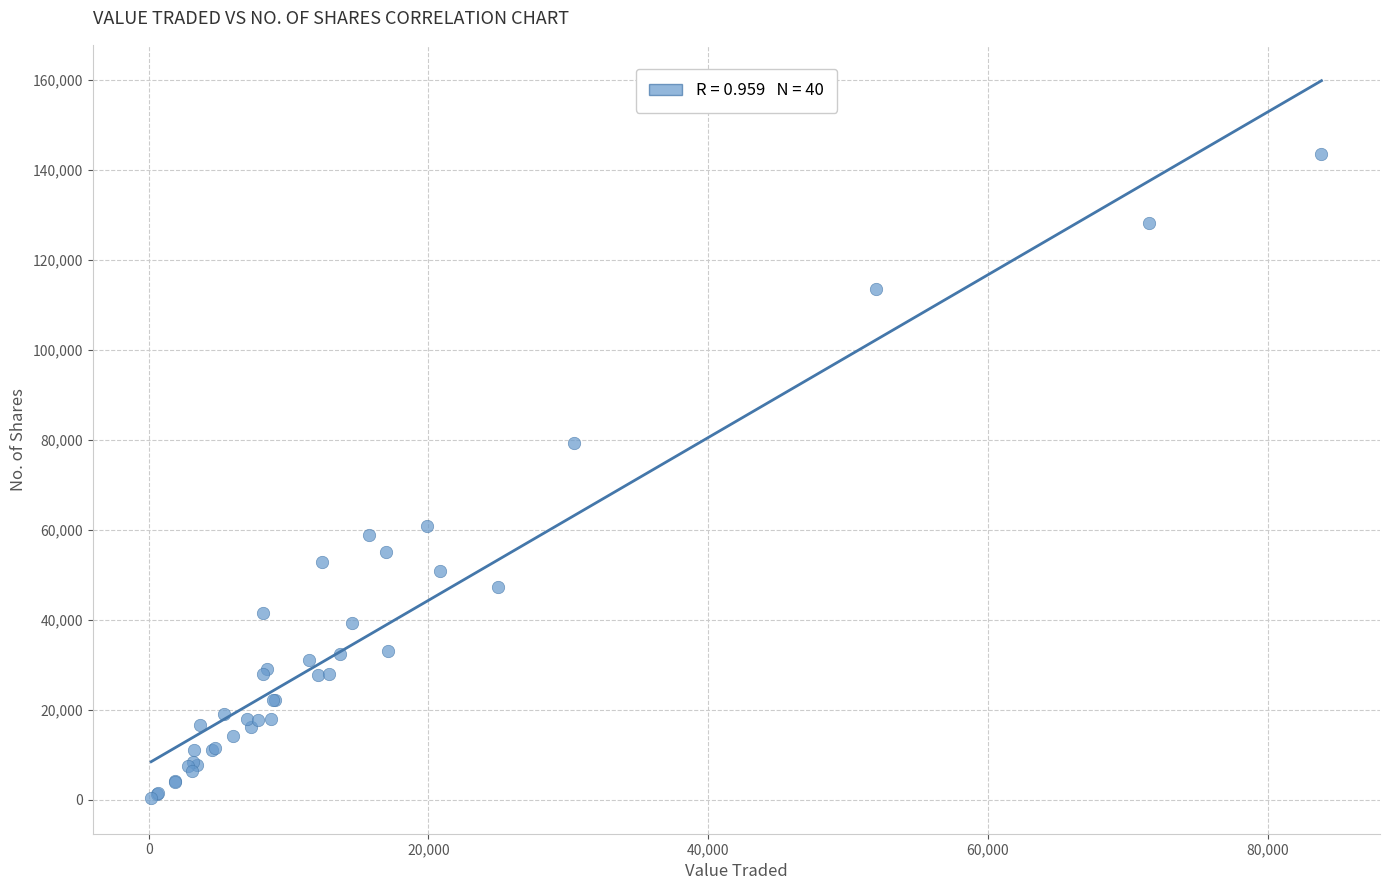

What Y value in the scatter plot is closest to 71978?

79240